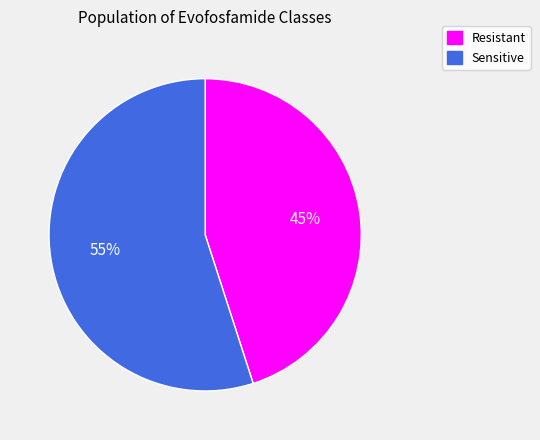

To the nearest percent, what is the difference between the Sensitive and Resistant slice percentages?

10%